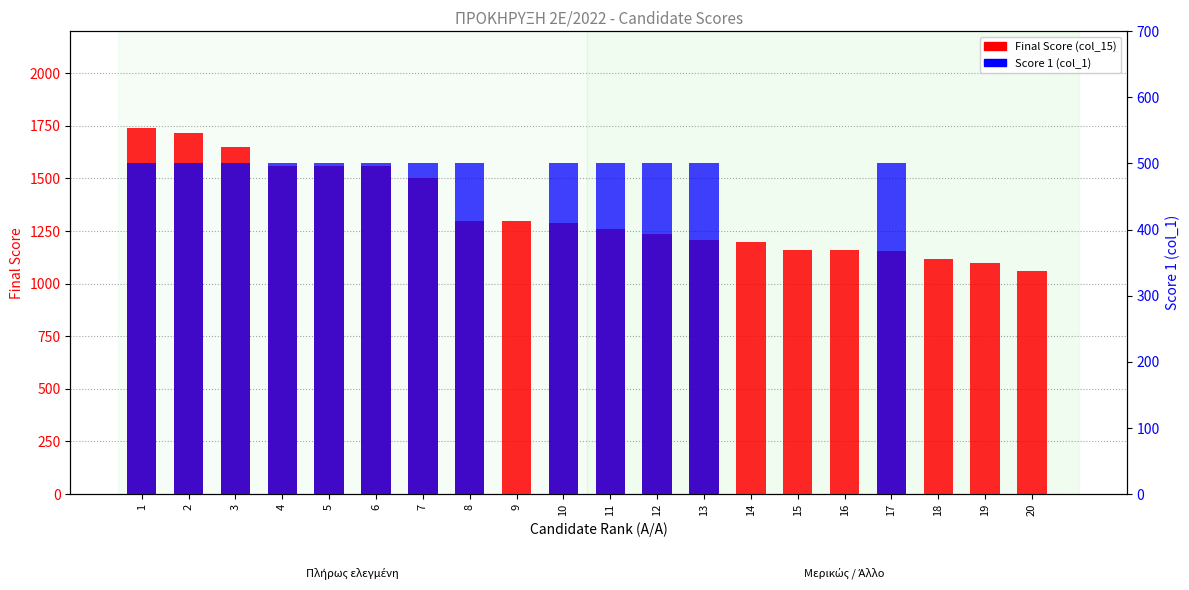

Are the bars horizontal?

No